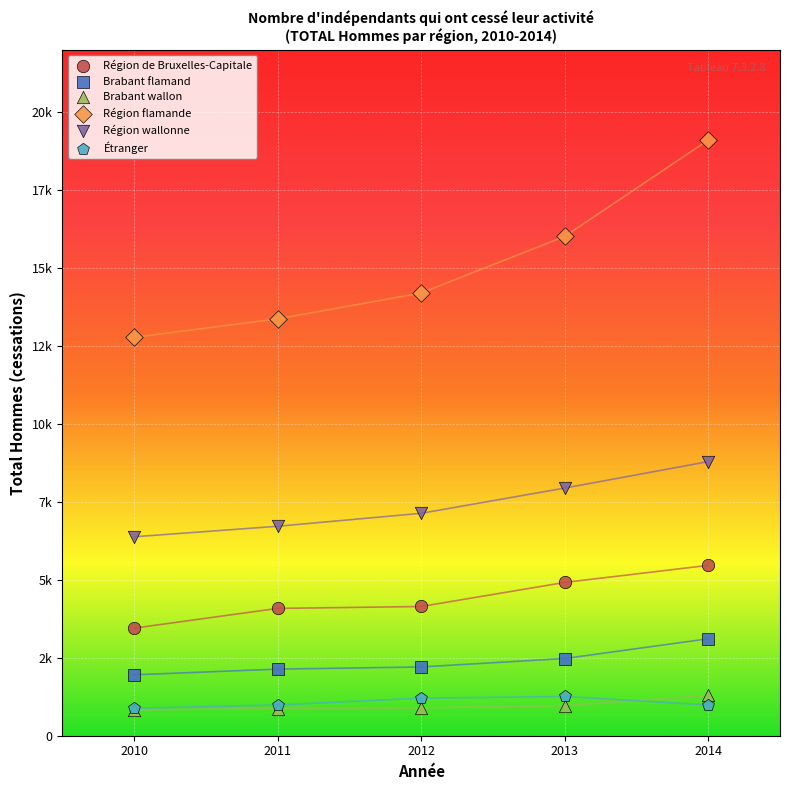

Which series has the widest spread of Y values?

Région flamande